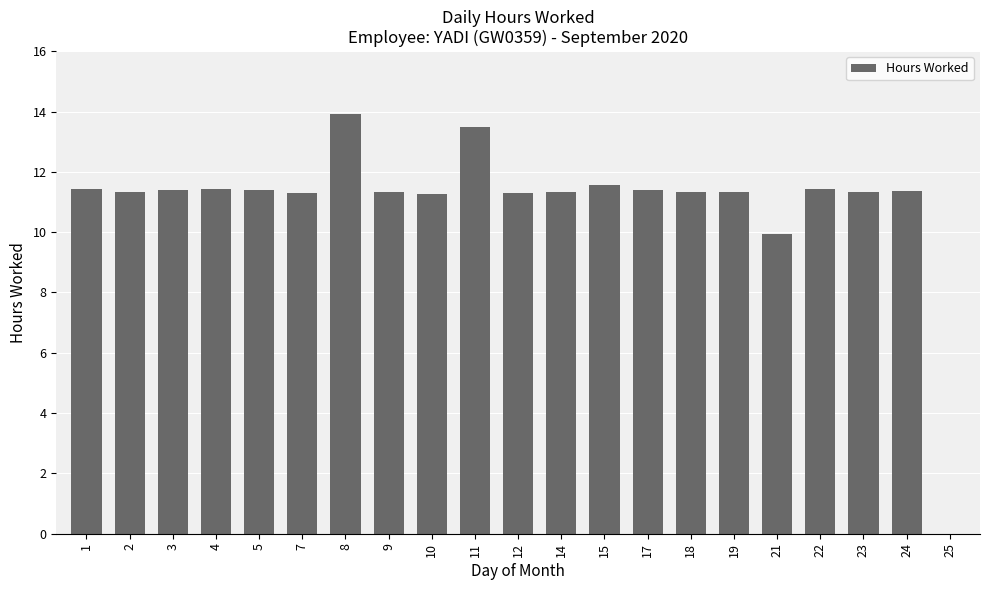

Is it true that the value at 8 is 13.9?

True